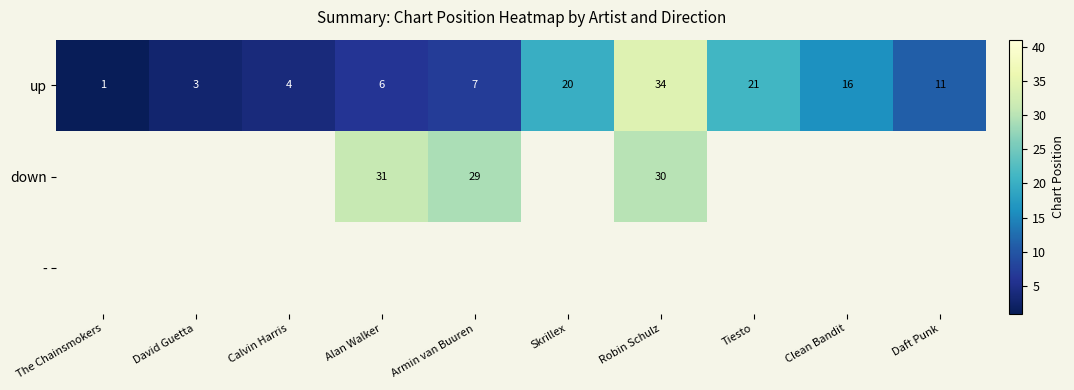

True or false: up has a value of 5.2 at David Guetta.

False